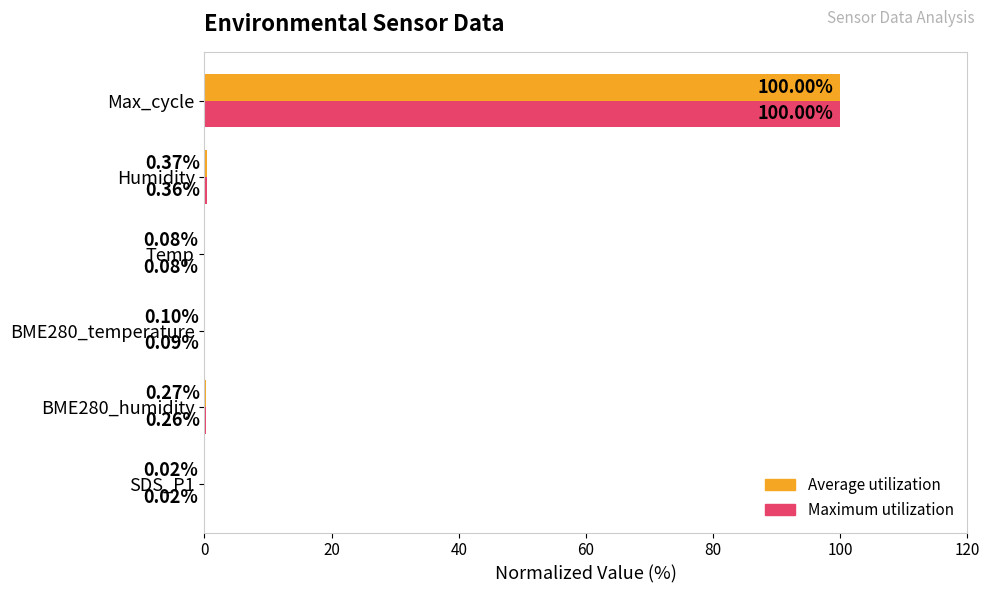

At which category is the sum across all series the highest?

Max_cycle